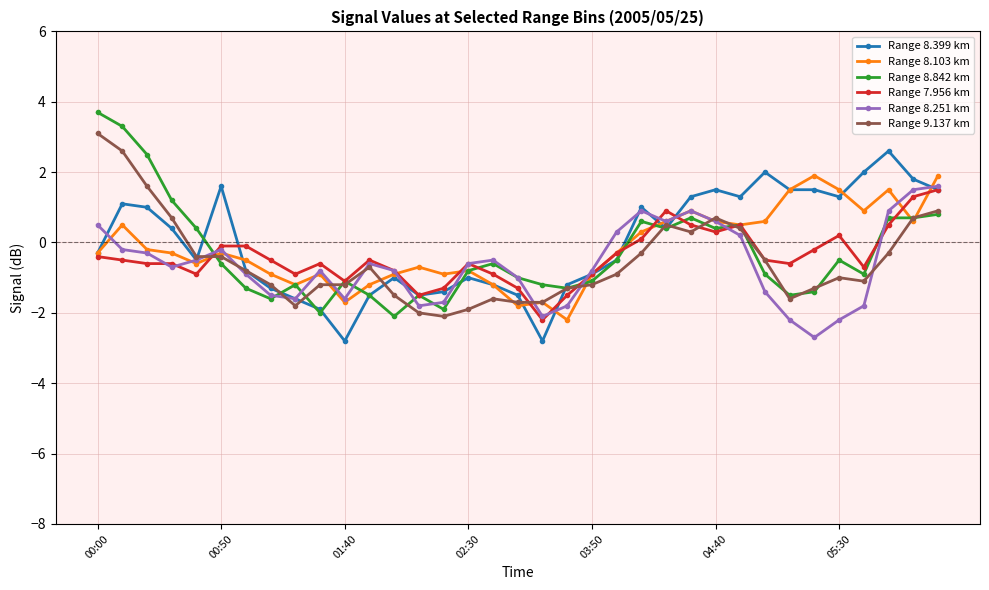

How many values in the Range 7.956 km series are below 0?

26